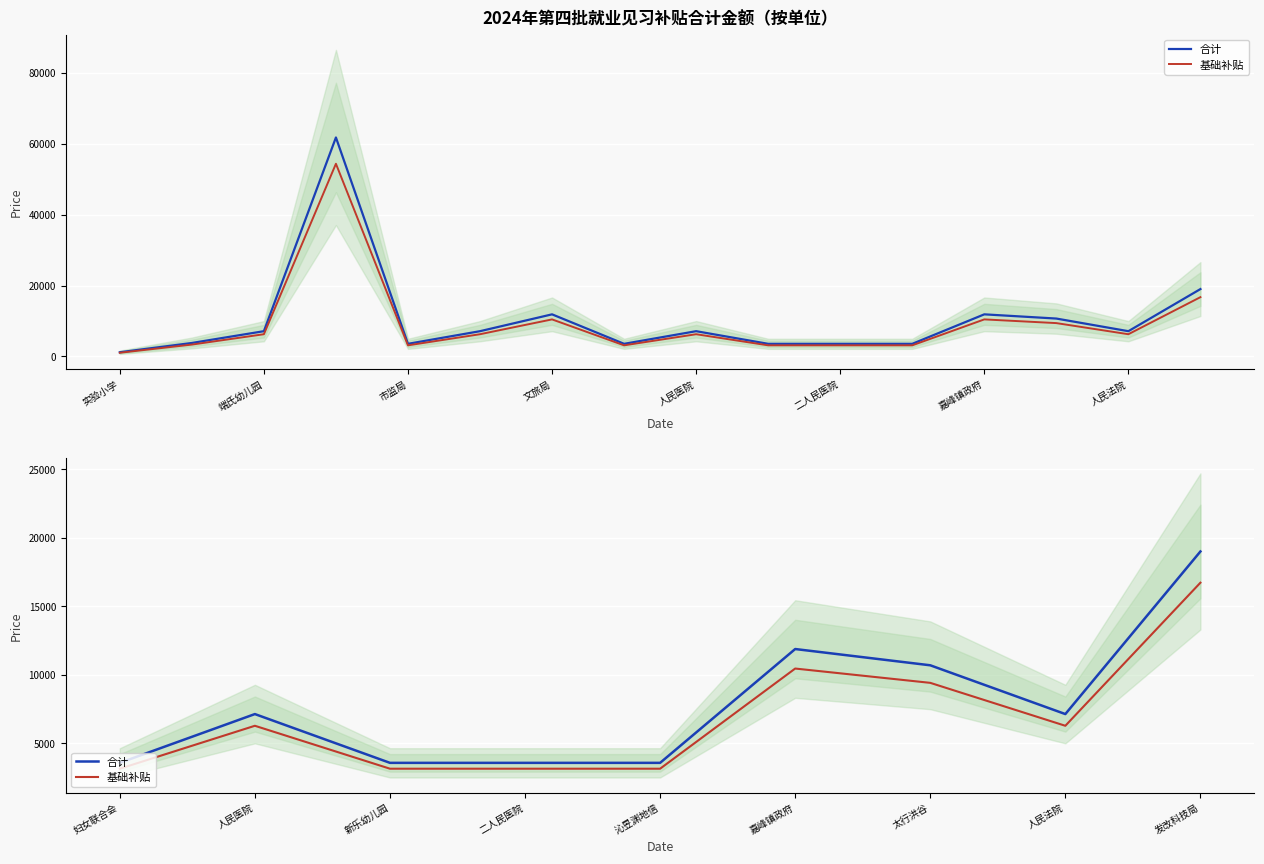

At how many categories does at least one series exceed 12031?

1